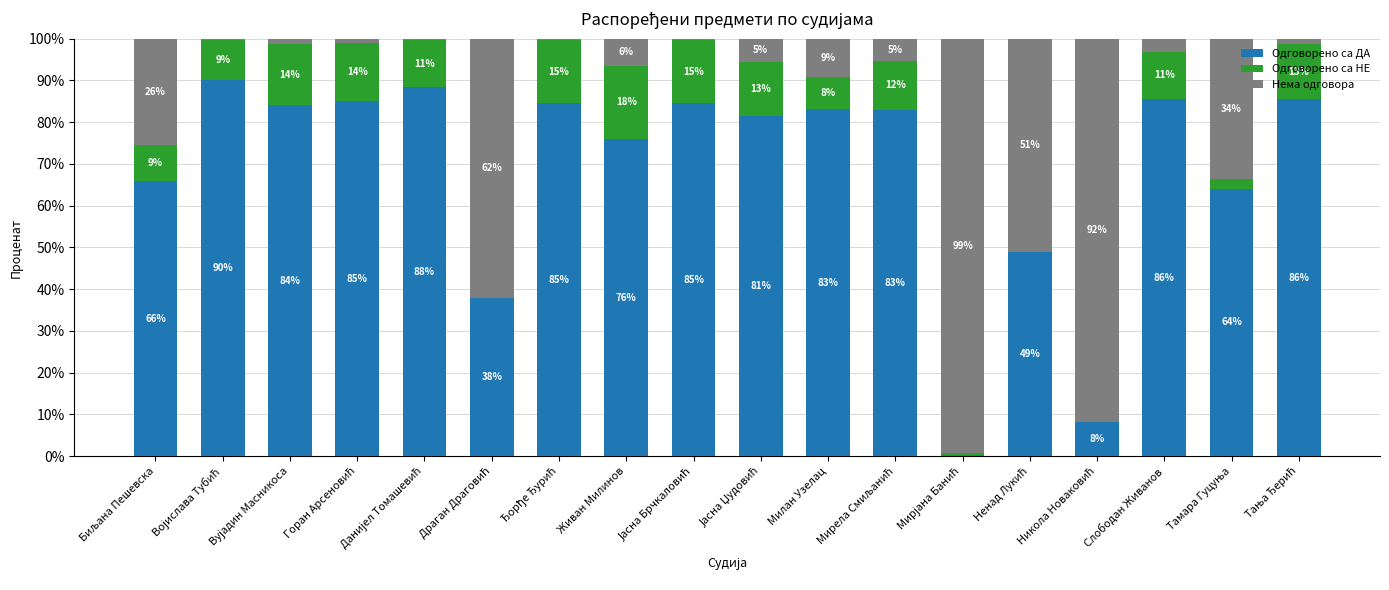

Read the Одговорено са ДА value at Живан Милинов.

76.0